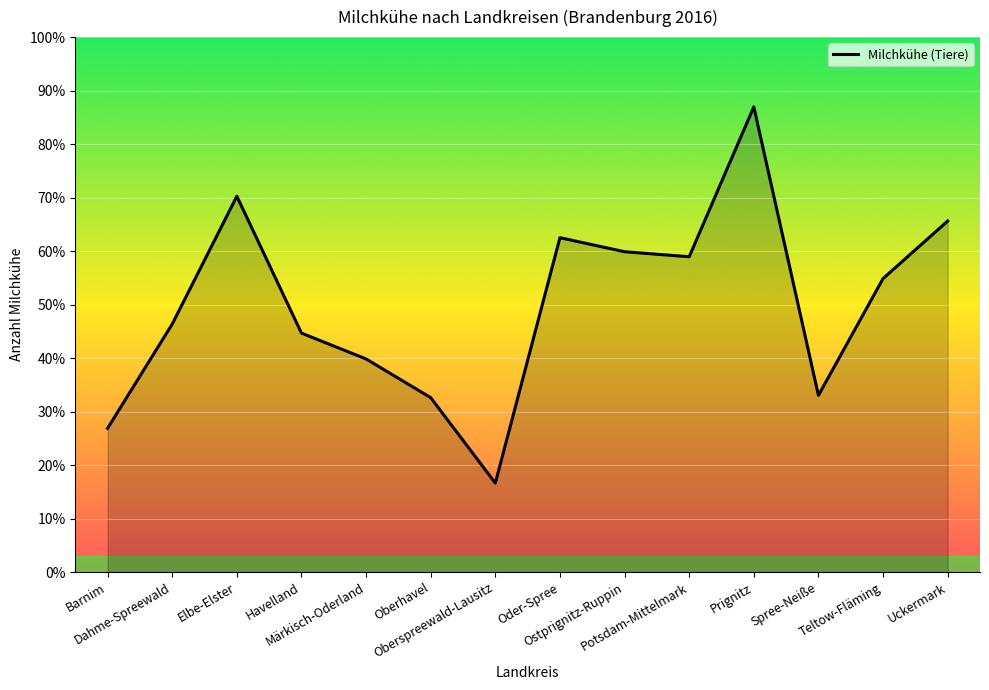

List the labels in order of value, largest first.

Prignitz, Elbe-Elster, Uckermark, Oder-Spree, Ostprignitz-Ruppin, Potsdam-Mittelmark, Teltow-Fläming, Dahme-Spreewald, Havelland, Märkisch-Oderland, Spree-Neiße, Oberhavel, Barnim, Oberspreewald-Lausitz